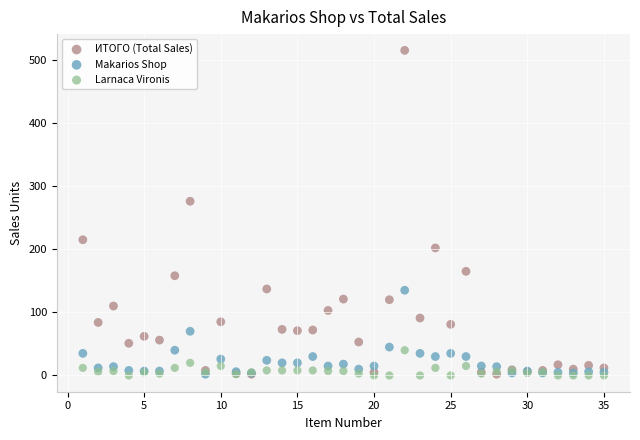

In the ИТОГО (Total Sales) series, what Y value is closest to 258?

276